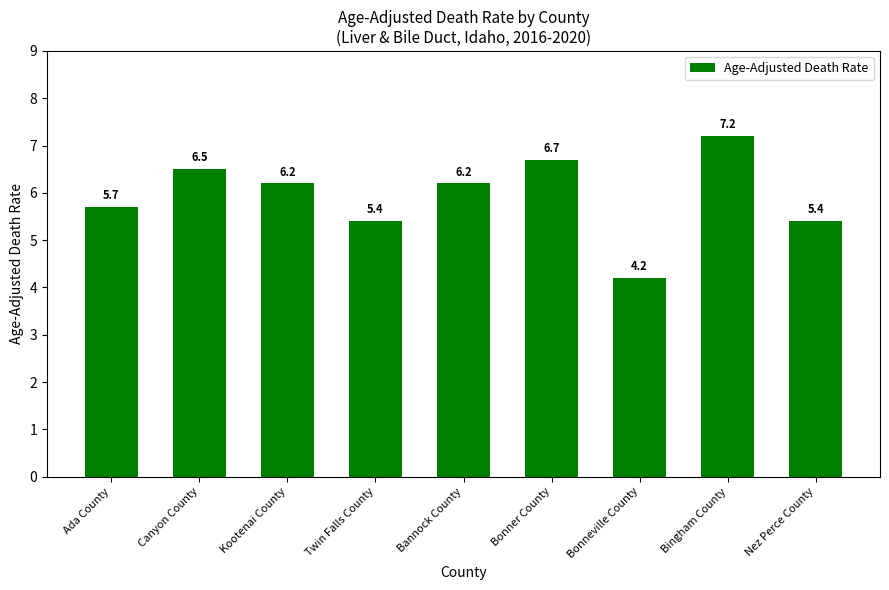

Does the chart contain stacked bars?

No